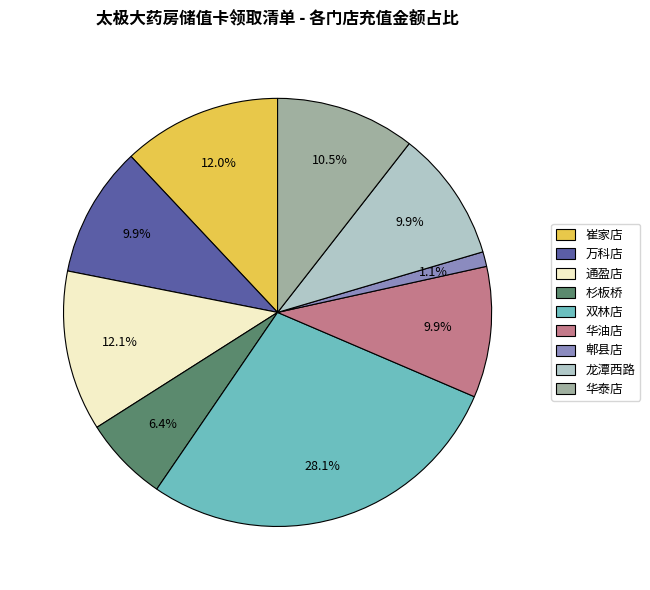

Is there a majority slice in this chart?

No